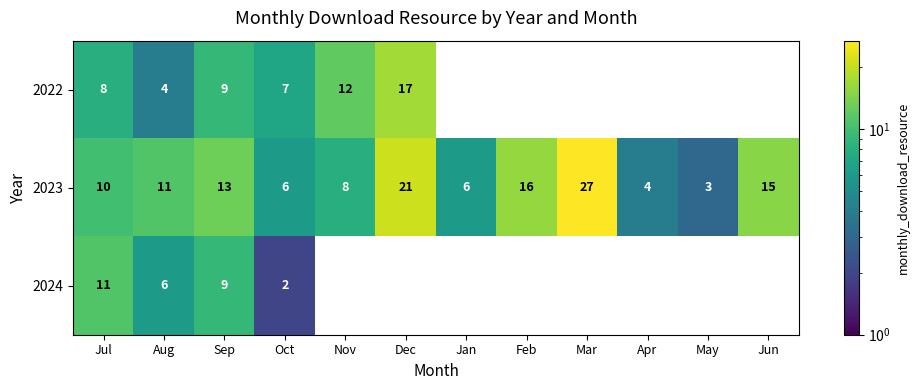

What is the lowest value of the 2023 series?

3